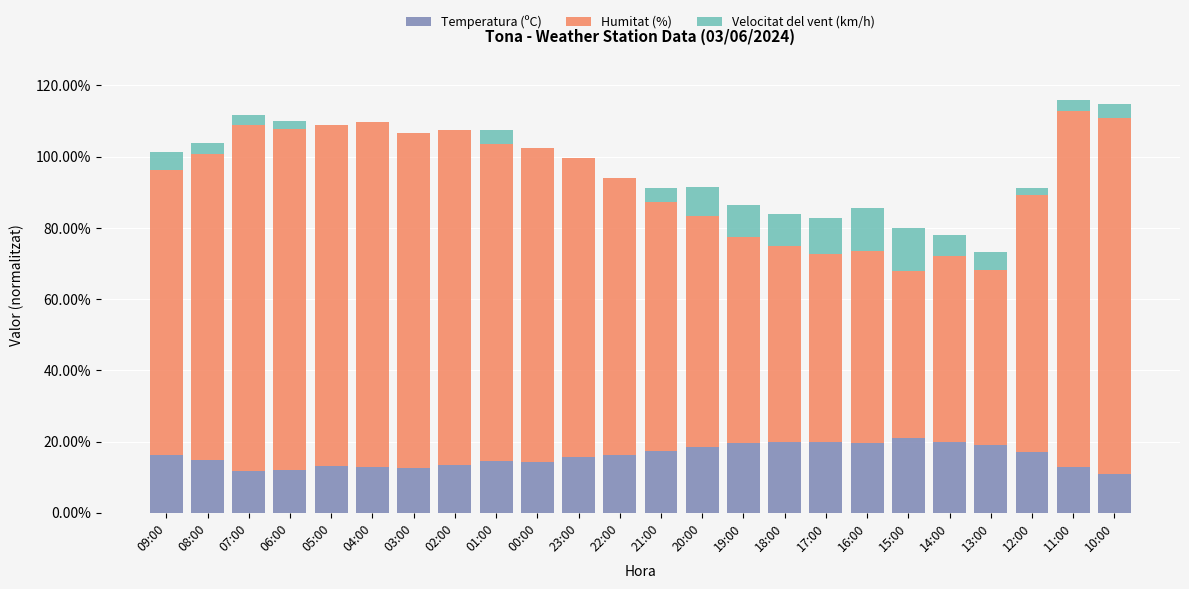

Does the chart contain stacked bars?

Yes